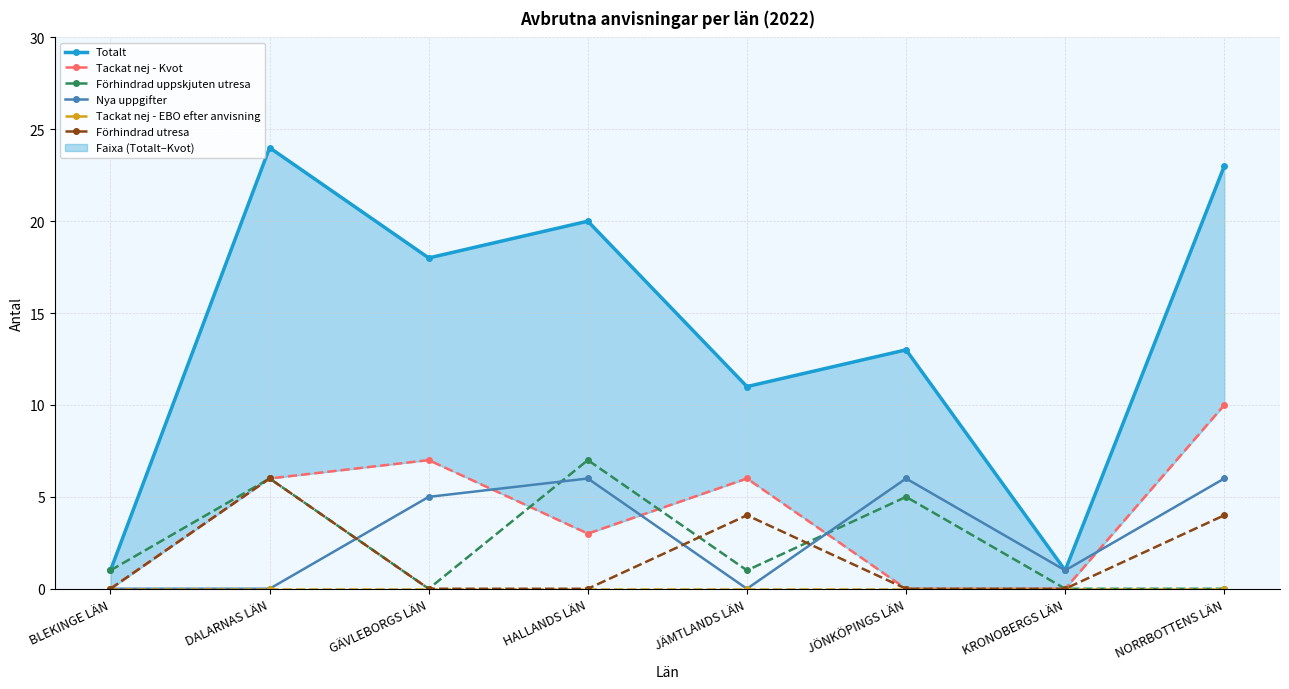

How many data points in Totalt are above 18?

3